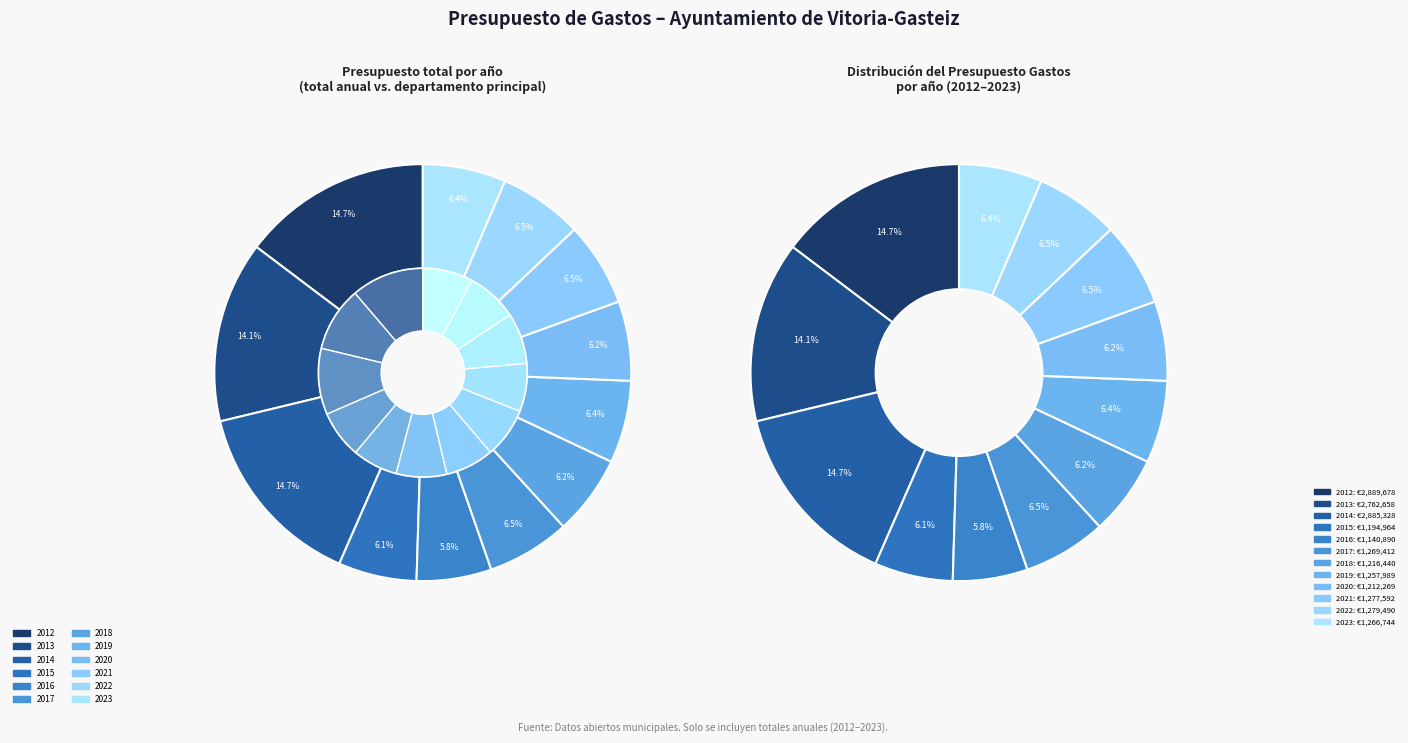

Is it true that 2017 is 19% of the pie?

False